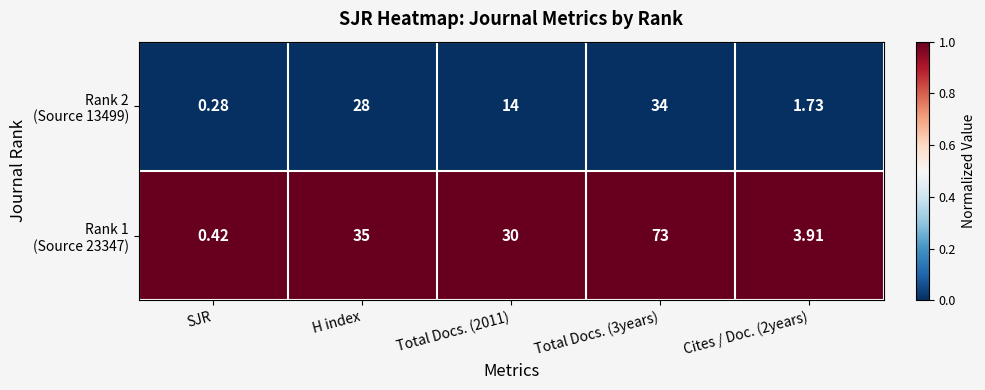

Which category has the lowest value across all series?

SJR